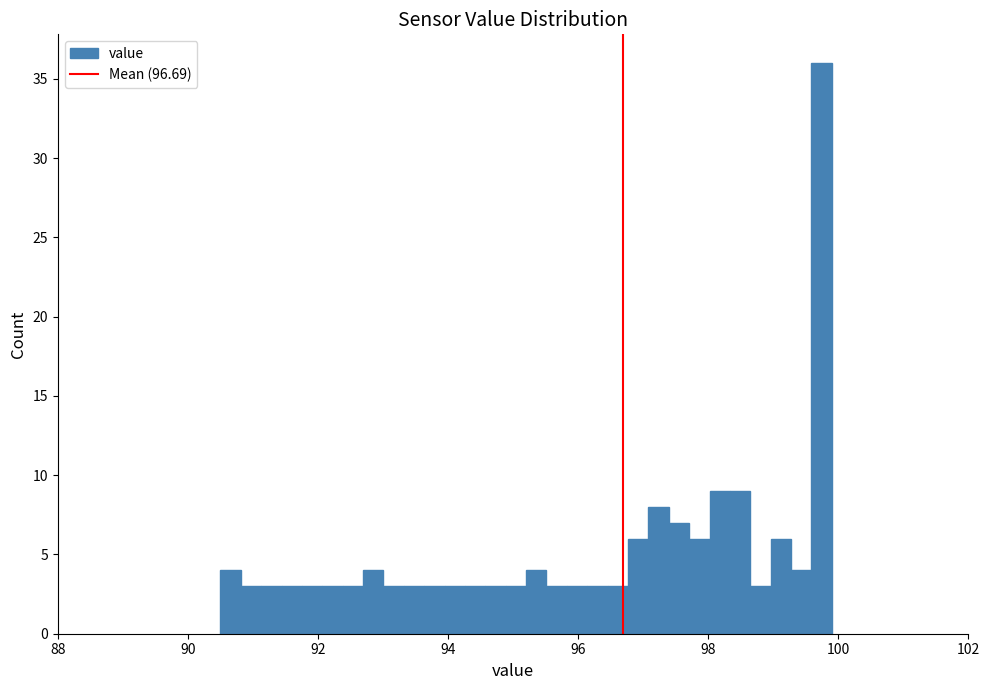

Around what value on the x-axis is the tallest bar? Give the approximate position of its centre, as read against the axis.

99.8